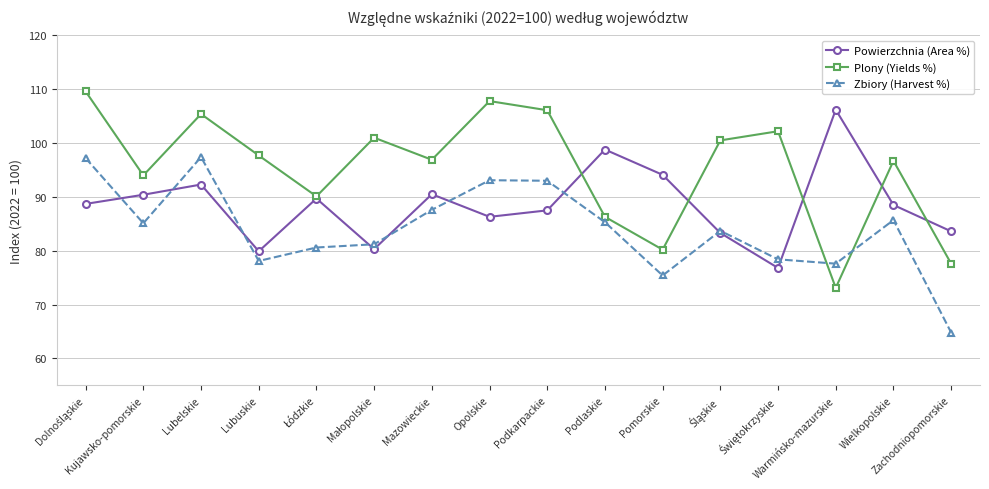

List the series in order of their peak value, lowest first.

Zbiory (Harvest %), Powierzchnia (Area %), Plony (Yields %)